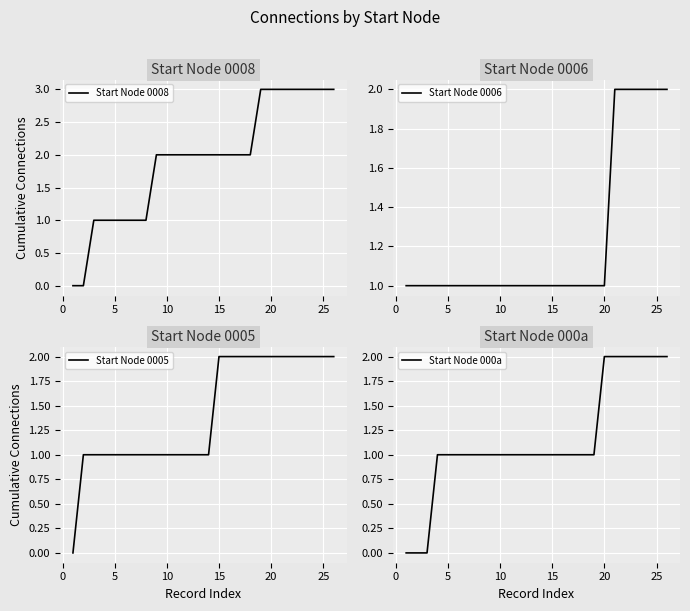

What are all the series names shown in the legend?

Start Node 0008, Start Node 0006, Start Node 0005, Start Node 000a